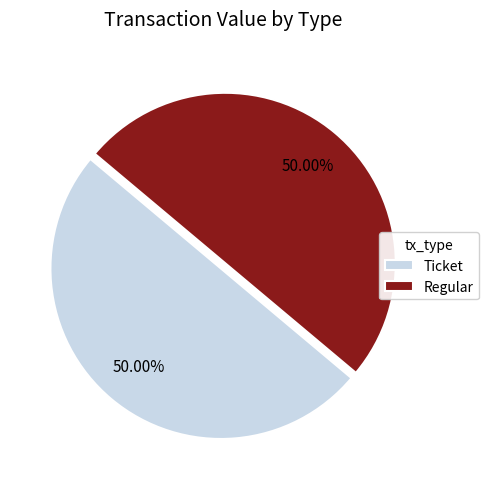

What is the ratio of the value at Regular to the value at Ticket?

1.0